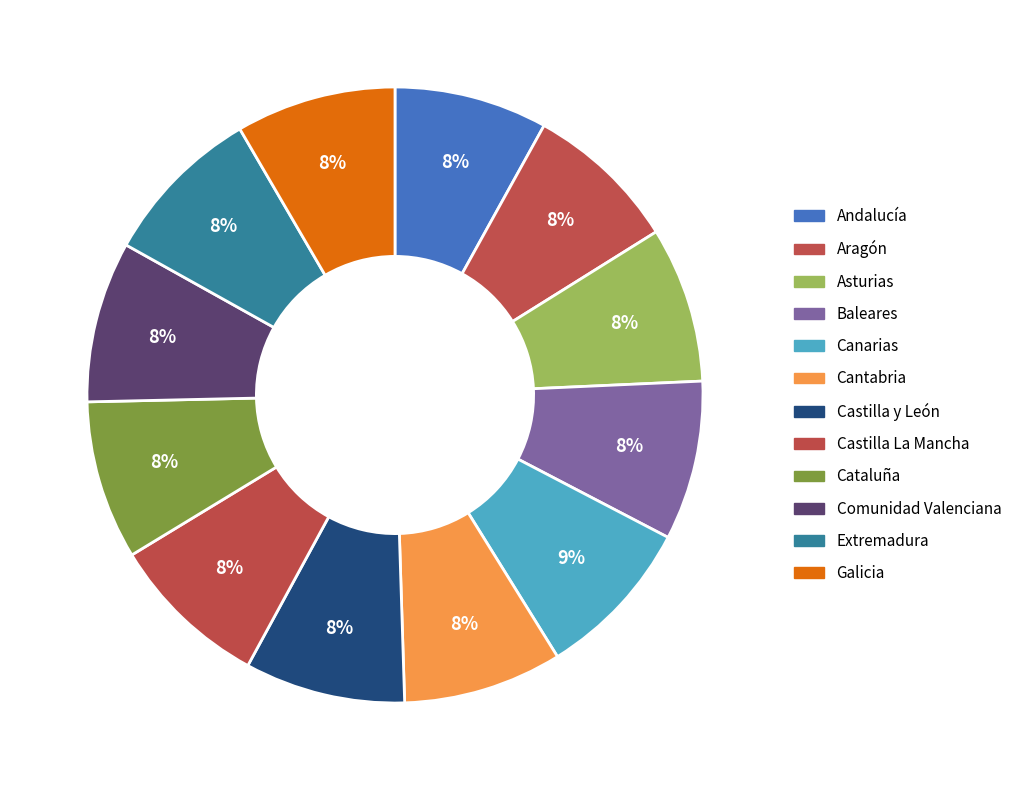

Is it true that Andalucía is 8% of the pie?

True